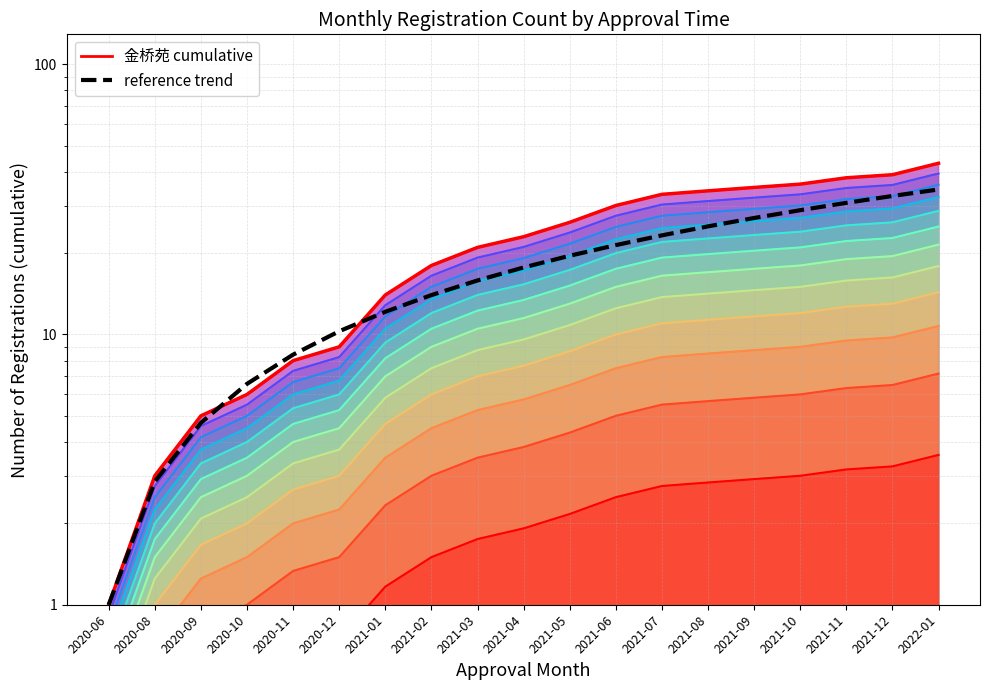

The value of 金桥苑 (band 1) at 2021-10 is 1.2. True or false?

False